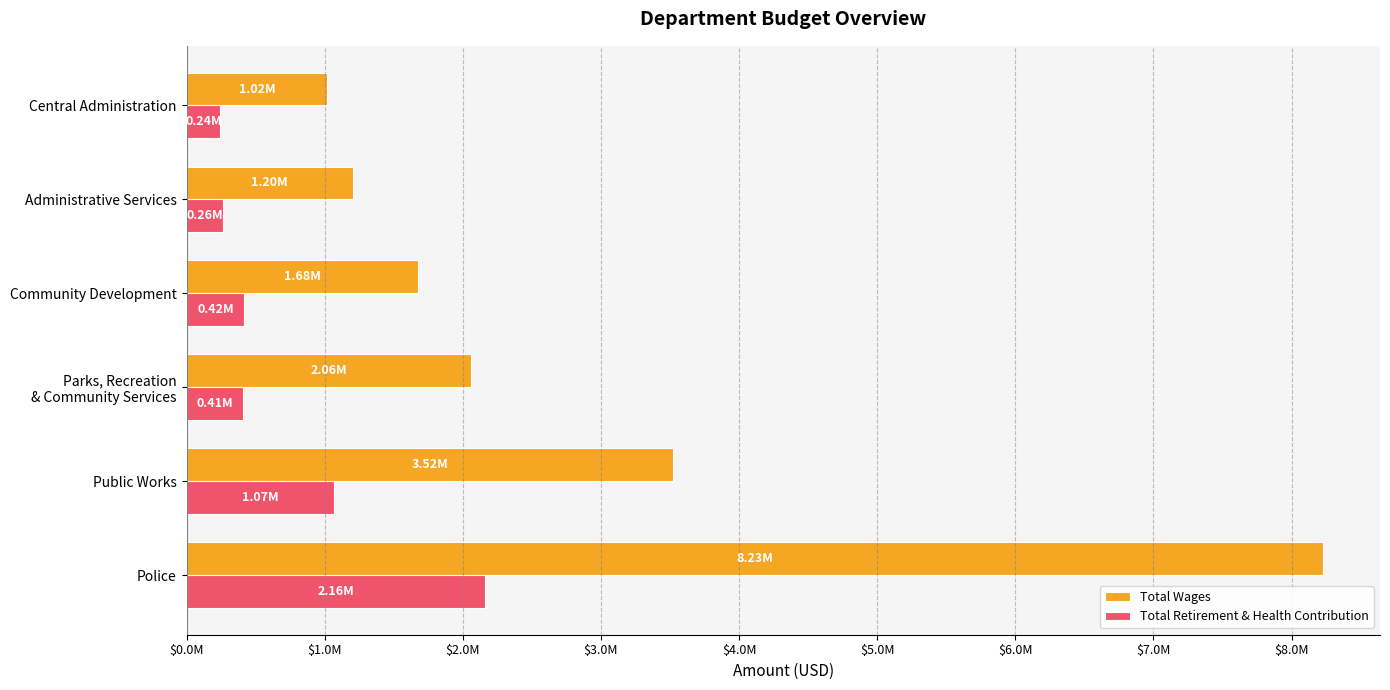

Rank the series by their maximum value, from lowest to highest.

Total Retirement & Health Contribution, Total Wages